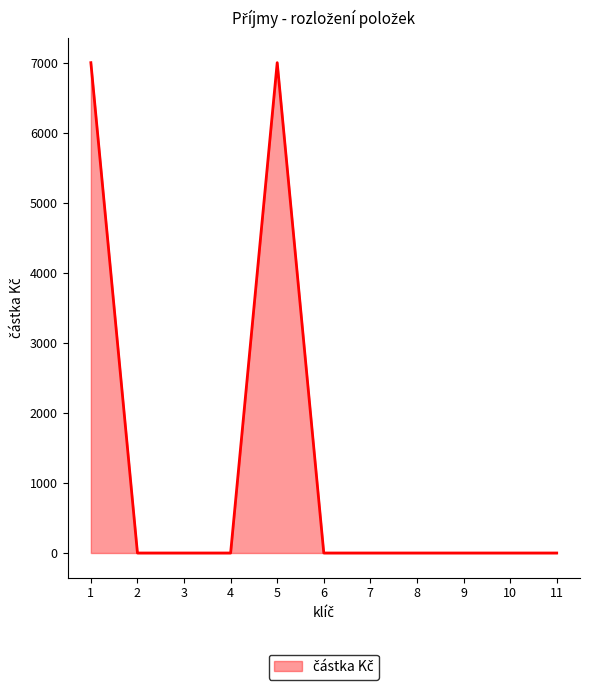

What is the sum of all values?

14000